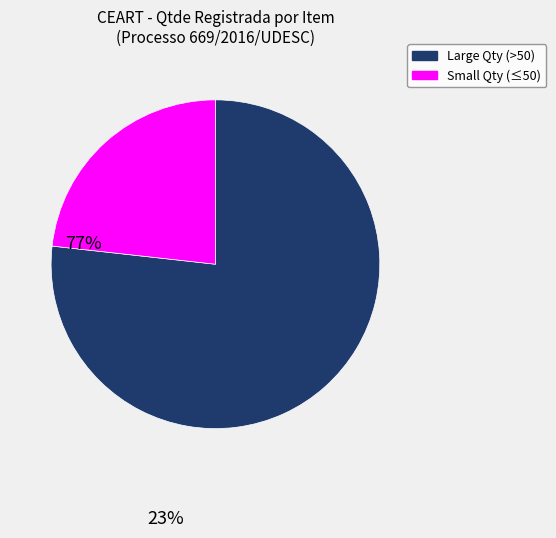

Is there a majority slice in this chart?

Yes